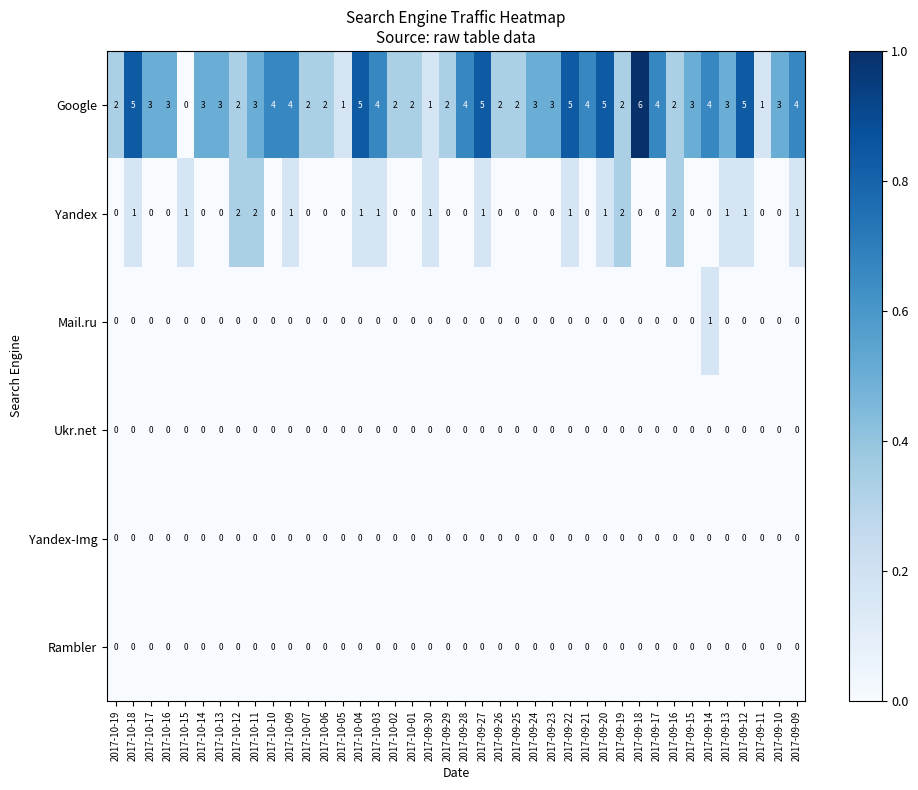

Which series has the widest spread of values?

Google